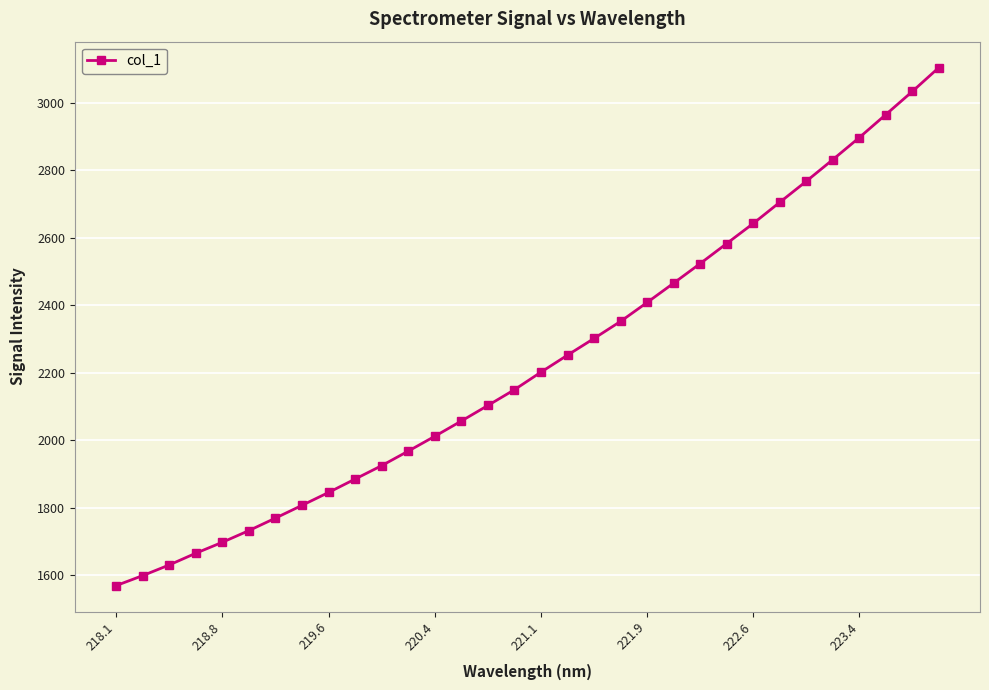

True or false: the data has more than 2 interior local peaks.

False